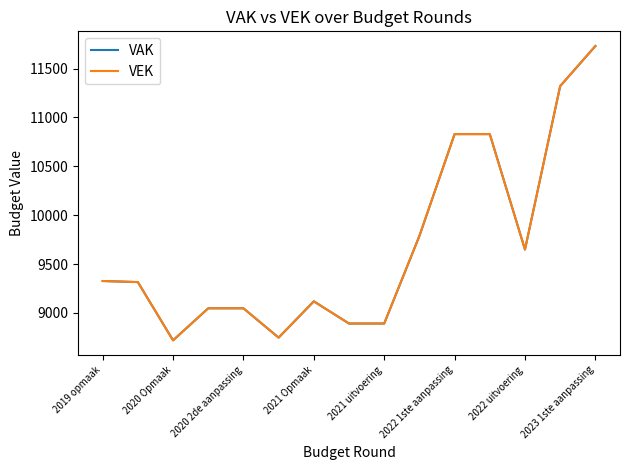

True or false: VEK and VAK cross at least once.

False